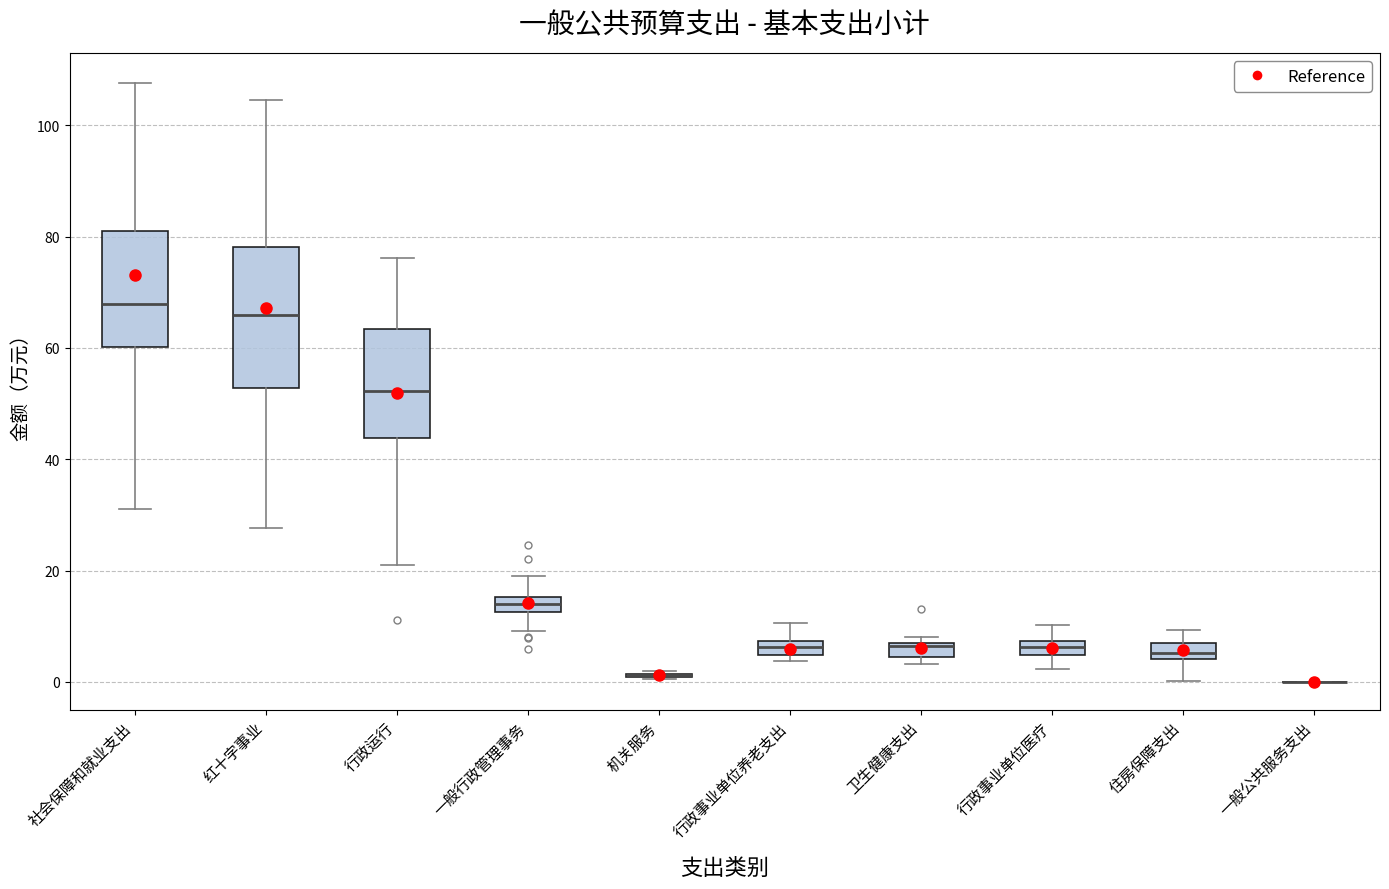

Which box is the tallest, from its lower edge to its upper edge?

红十字事业